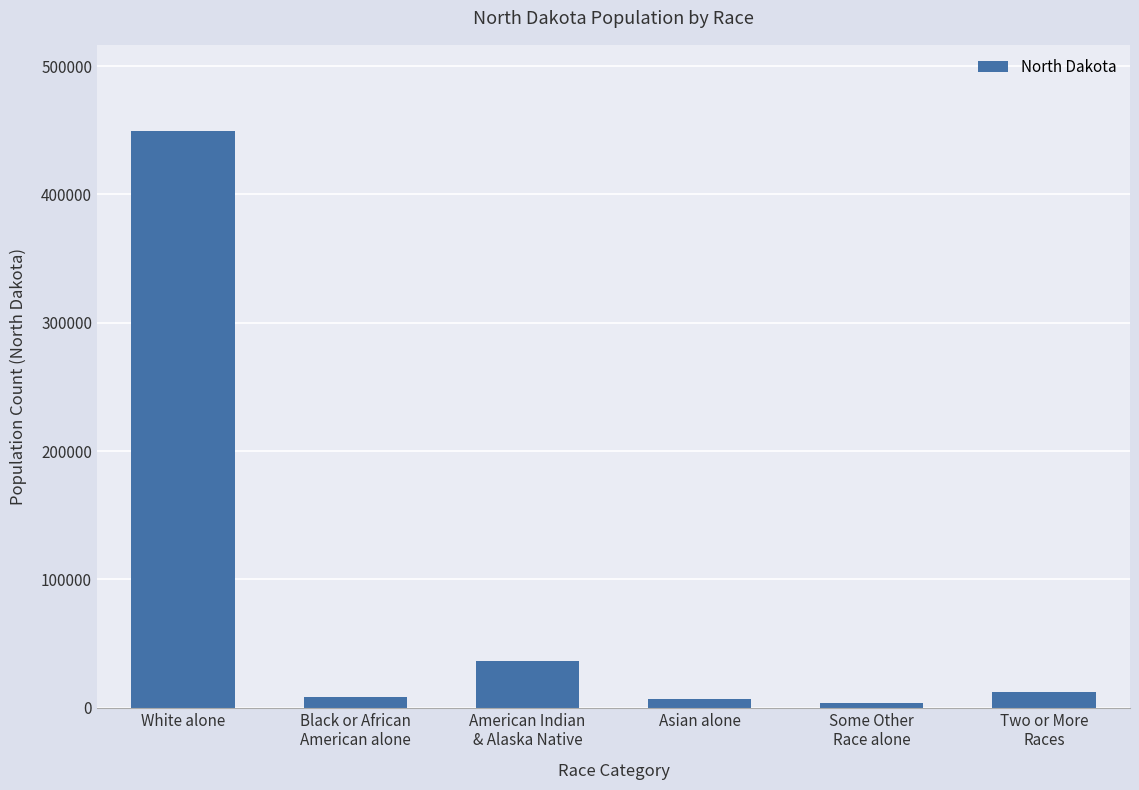

The value at White alone is 802516. True or false?

False